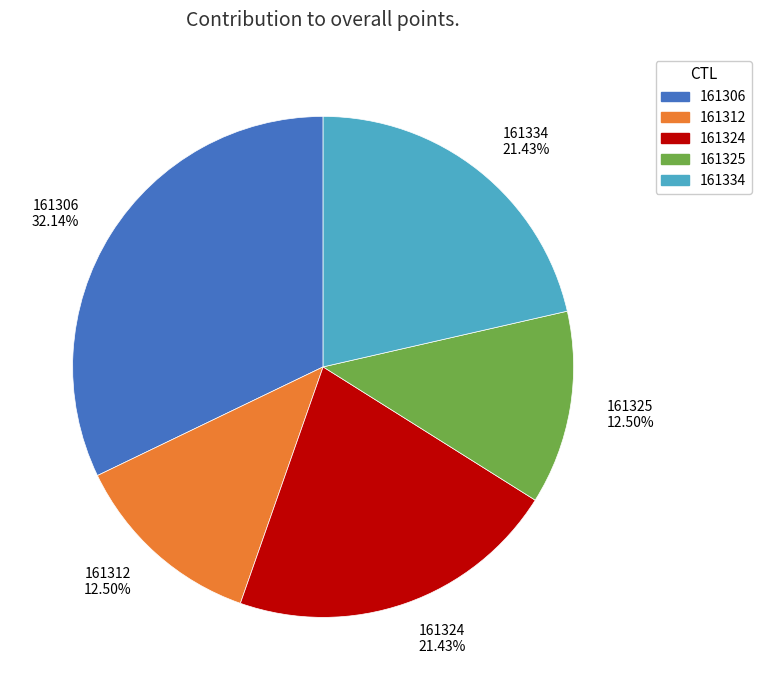

How many slices are in this pie chart?

5